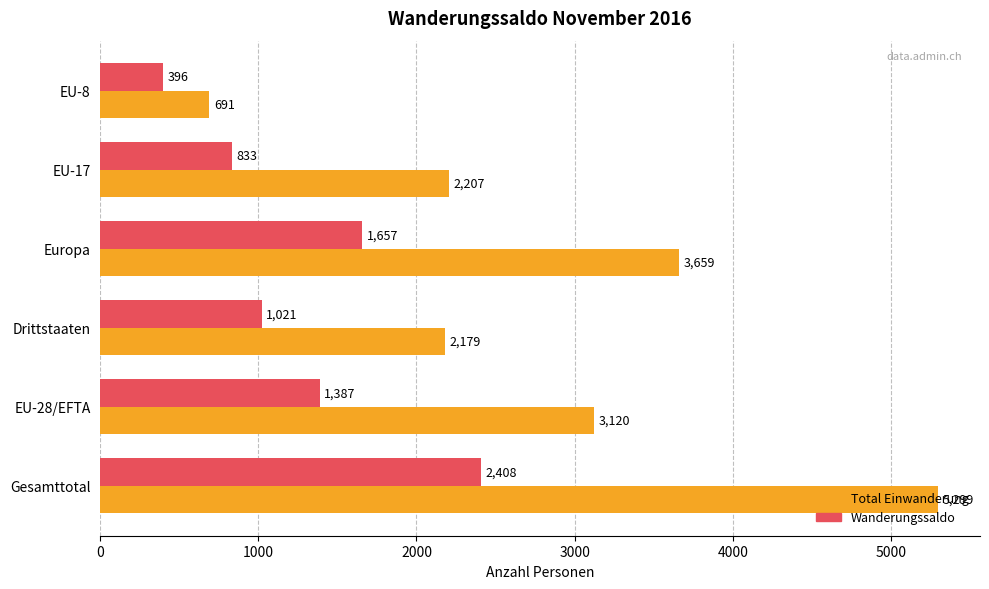

What is the greatest value displayed?

5299